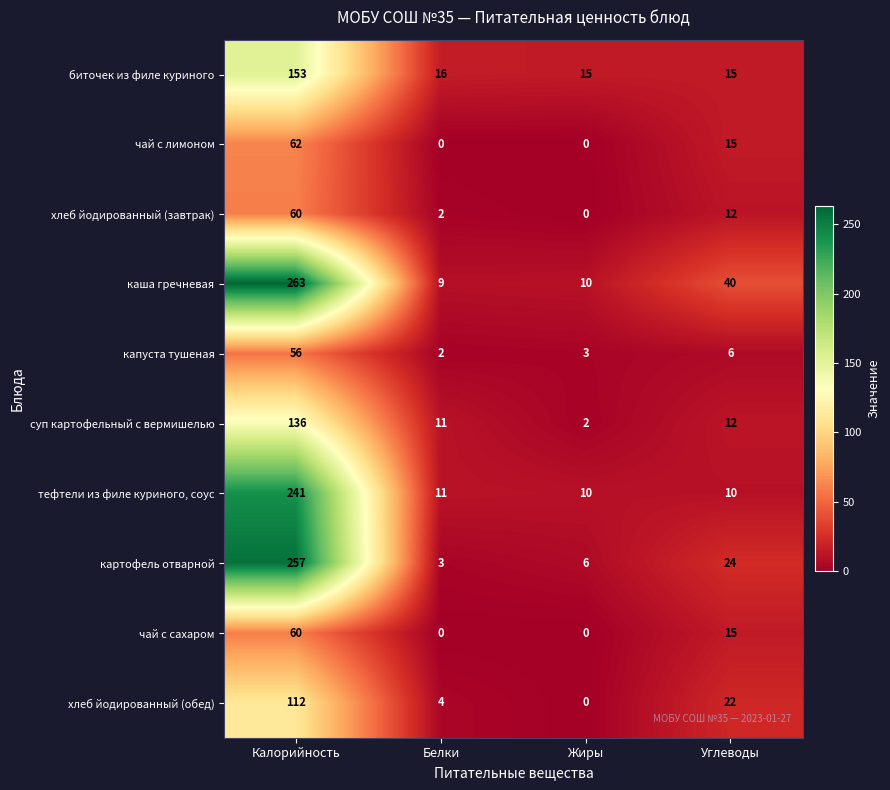

Which series has the largest total across all categories?

каша гречневая